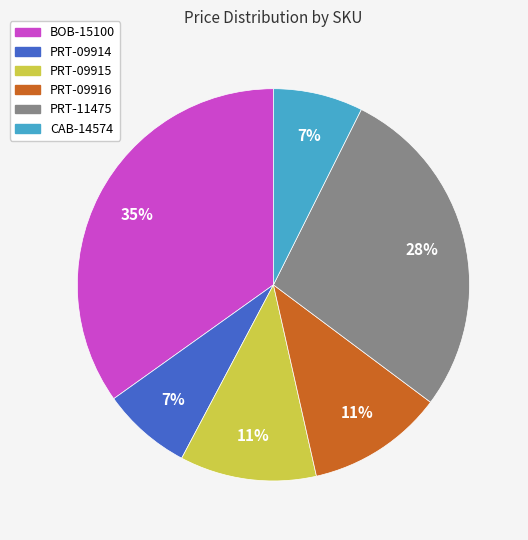

True or false: BOB-15100 accounts for 35% of the total.

True